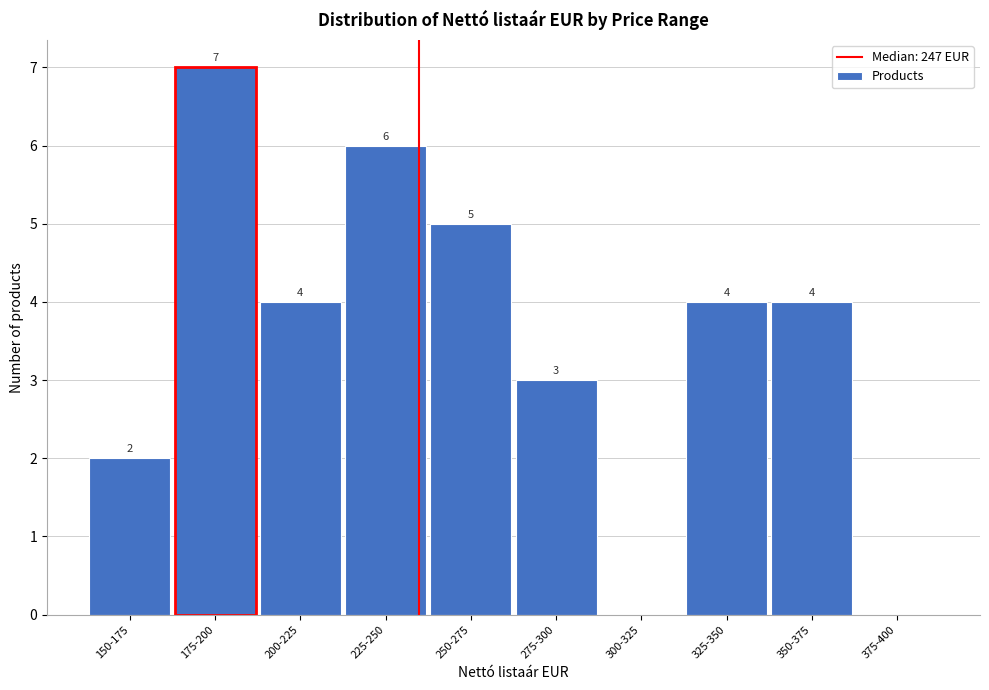

Reading left to right, transcribe all the data shown in this chart.

150-175=2	175-200=7	200-225=4	225-250=6	250-275=5	275-300=3	300-325=0	325-350=4	350-375=4	375-400=0